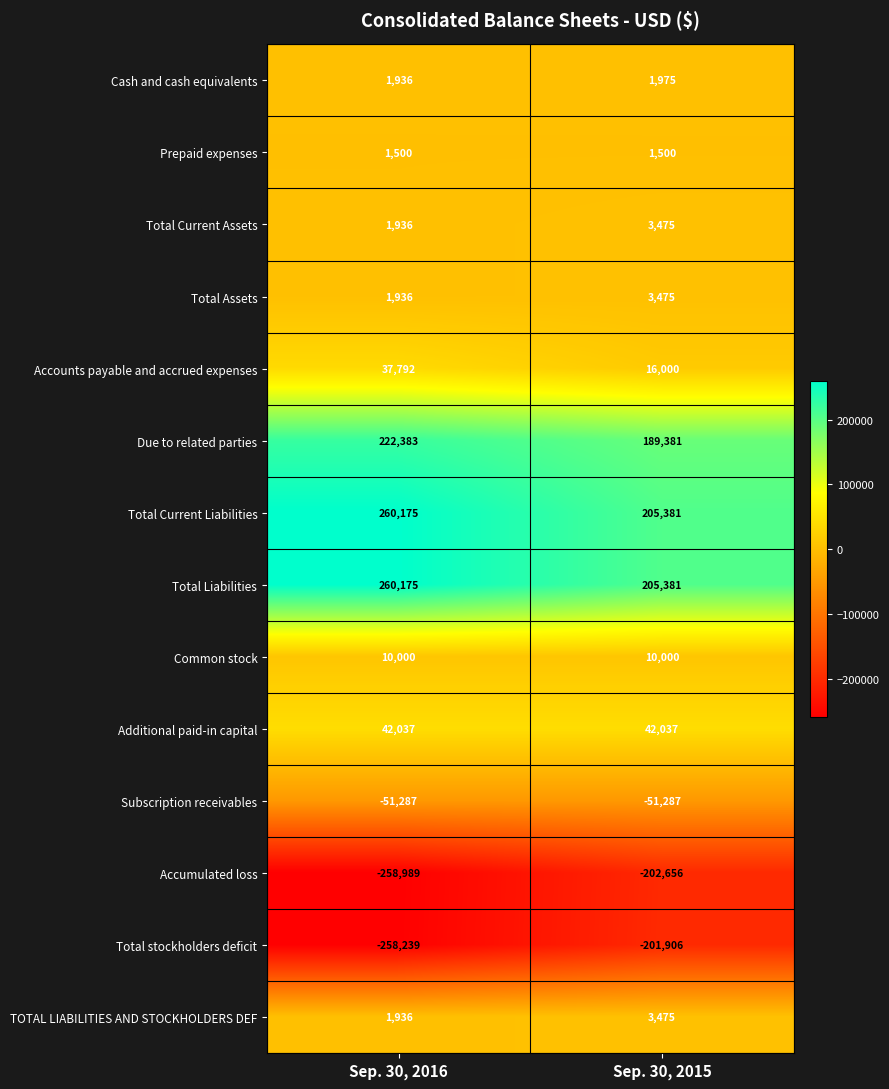

Which label corresponds to the smallest value in the chart?

Sep. 30, 2016